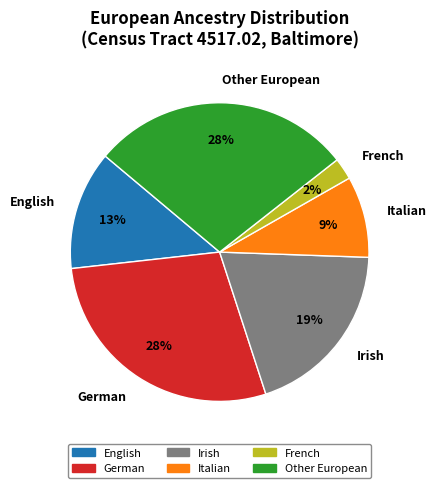

Combined, do Italian and French account for over 50%?

No